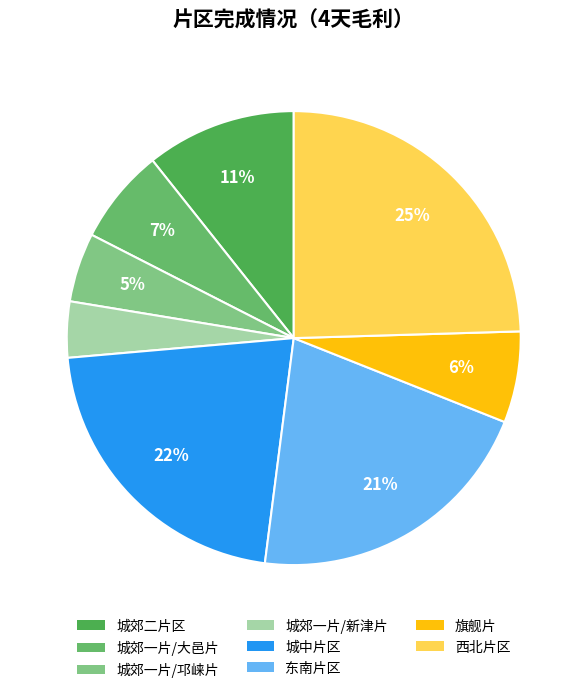

Between 城中片区 and 东南片区, which is larger?

城中片区